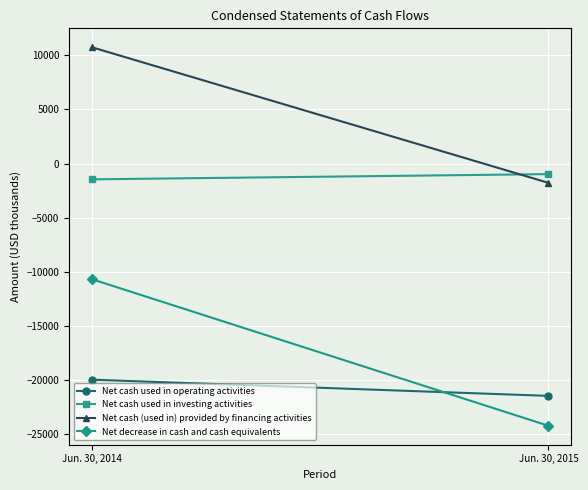

Is the value of Net decrease in cash and cash equivalents at Jun. 30, 2015 greater than the value of Net cash (used in) provided by financing activities at Jun. 30, 2014?

No